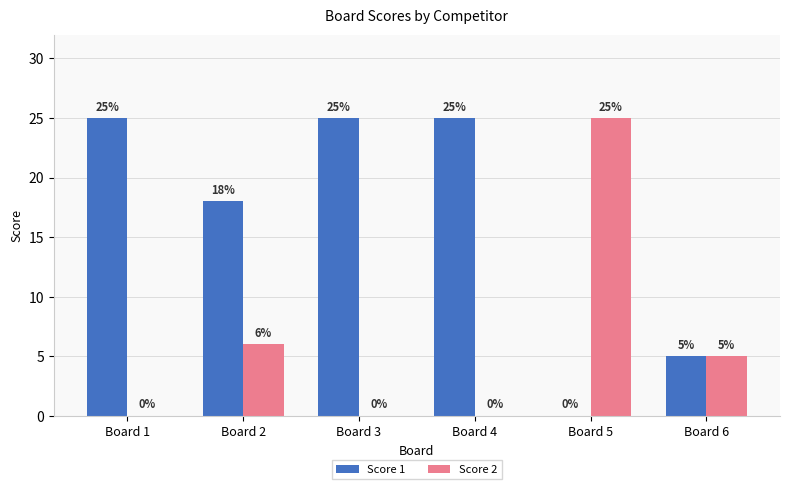

Reading left to right, what are all the values shown in this chart?

Score 1: Board 1=25	Board 2=18	Board 3=25	Board 4=25	Board 5=0	Board 6=5
Score 2: Board 1=0	Board 2=6	Board 3=0	Board 4=0	Board 5=25	Board 6=5